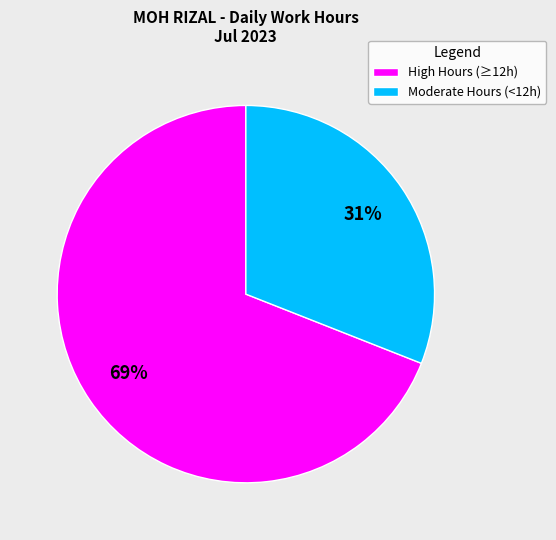

Which slice is the smallest?

Moderate Hours (<12h)